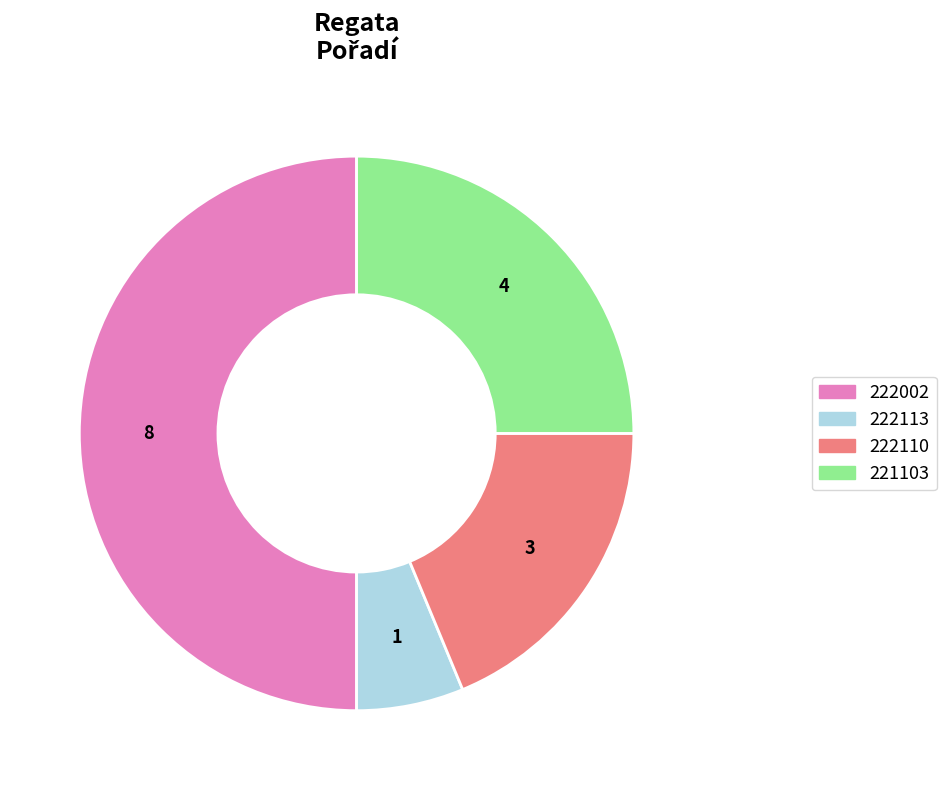

How many slices are in this pie chart?

4